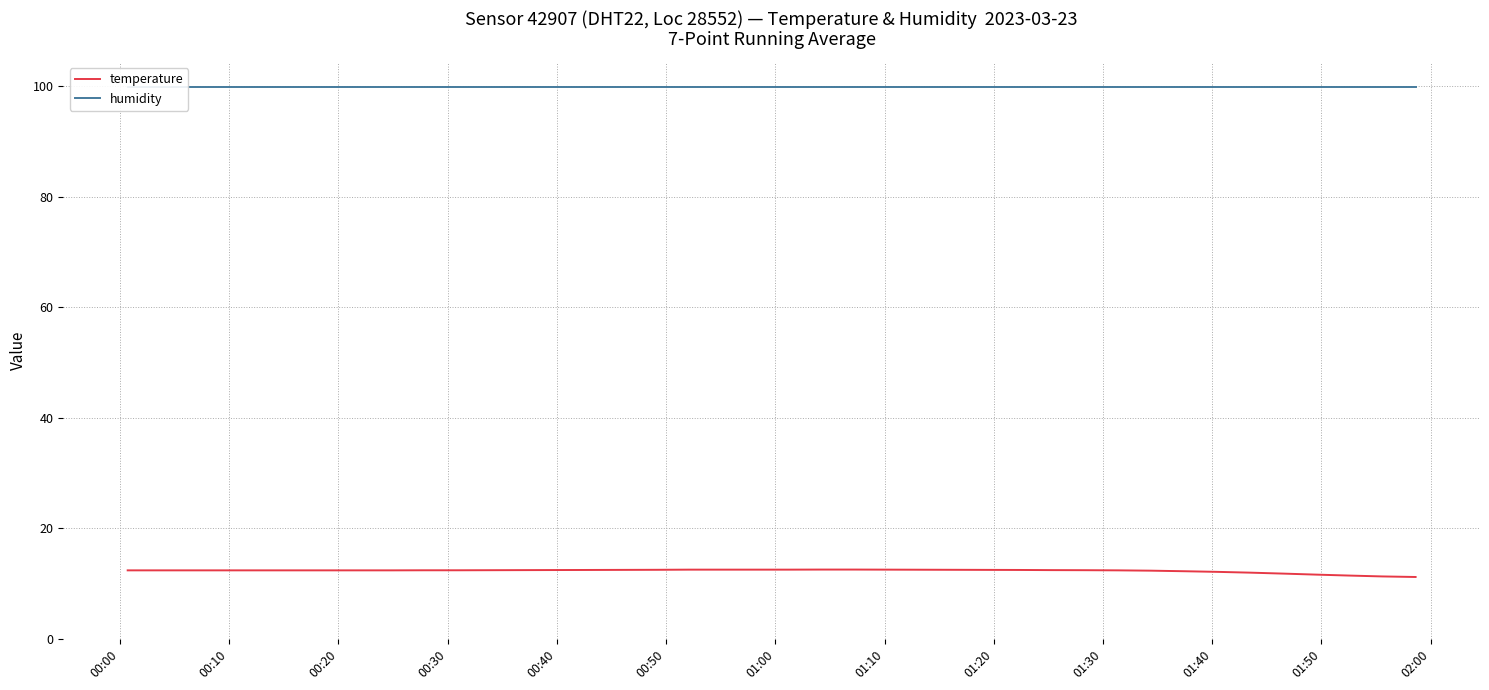

What are all the series names shown in the legend?

temperature, humidity